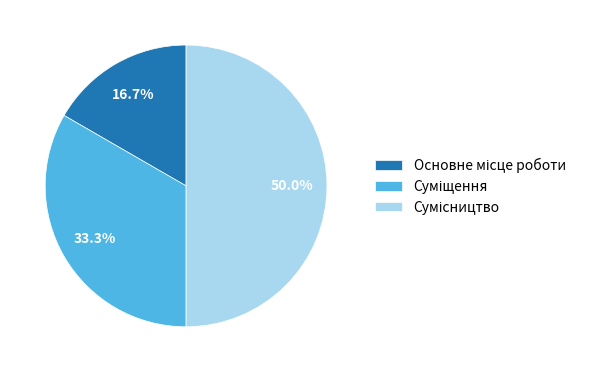

To the nearest percent, what is the average slice percentage?

33%